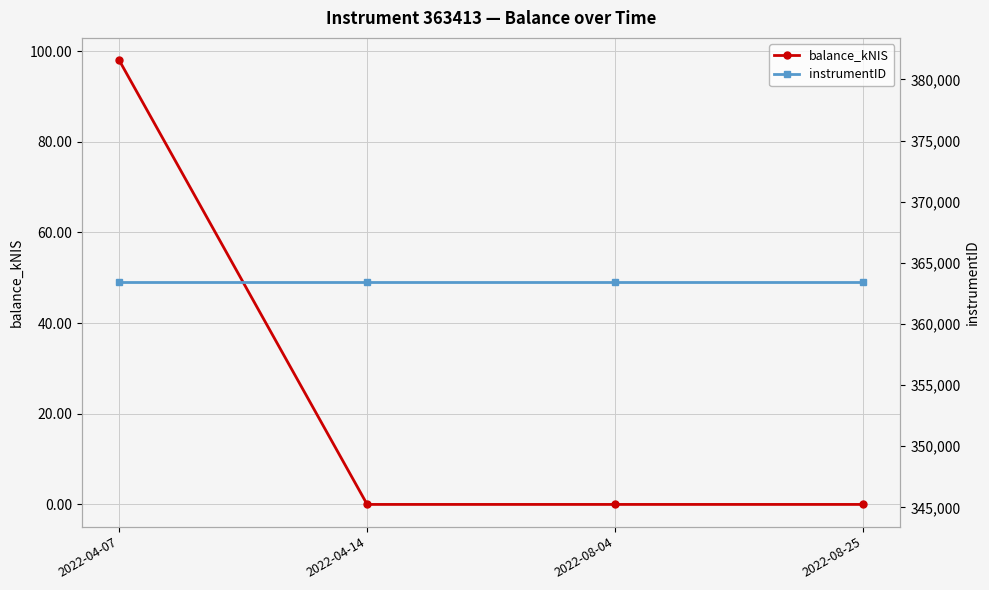

True or false: instrumentID and balance_kNIS intersect in this chart.

False